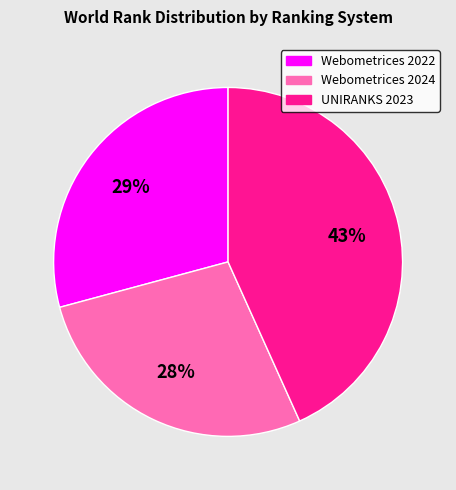

Does UNIRANKS 2023 account for over 50% of the chart?

No